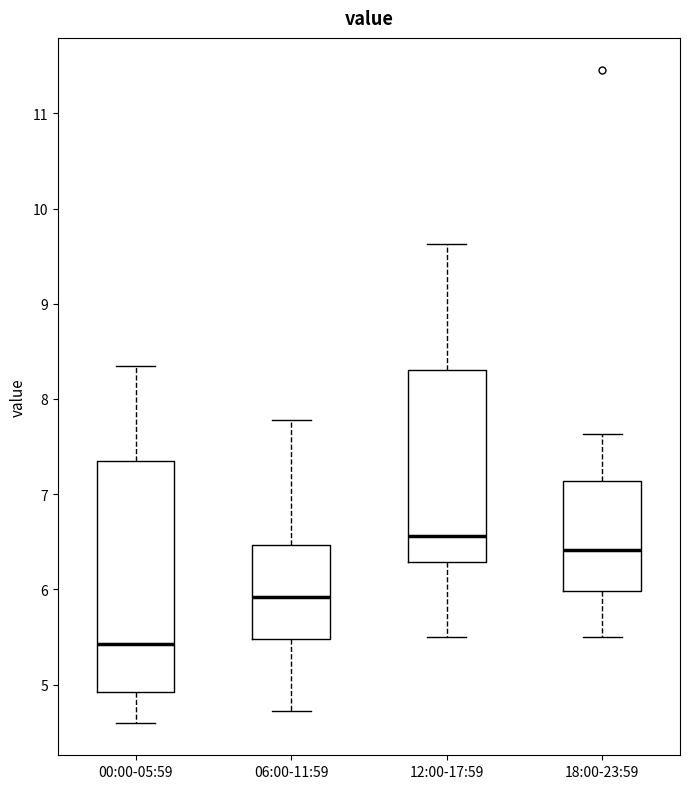

Reading left to right, read every box against the y-axis: the position of its median line, the range the box covers, and the ends of its whiskers. The values are not printed on the chart, so give them approximately, as read against the axis.

00:00-05:59: median 5.4, box 4.9 to 7.3, whiskers 4.6 to 8.4
06:00-11:59: median 5.9, box 5.5 to 6.5, whiskers 4.7 to 7.8
12:00-17:59: median 6.6, box 6.3 to 8.3, whiskers 5.5 to 9.6
18:00-23:59: median 6.4, box 6.0 to 7.1, whiskers 5.5 to 7.6